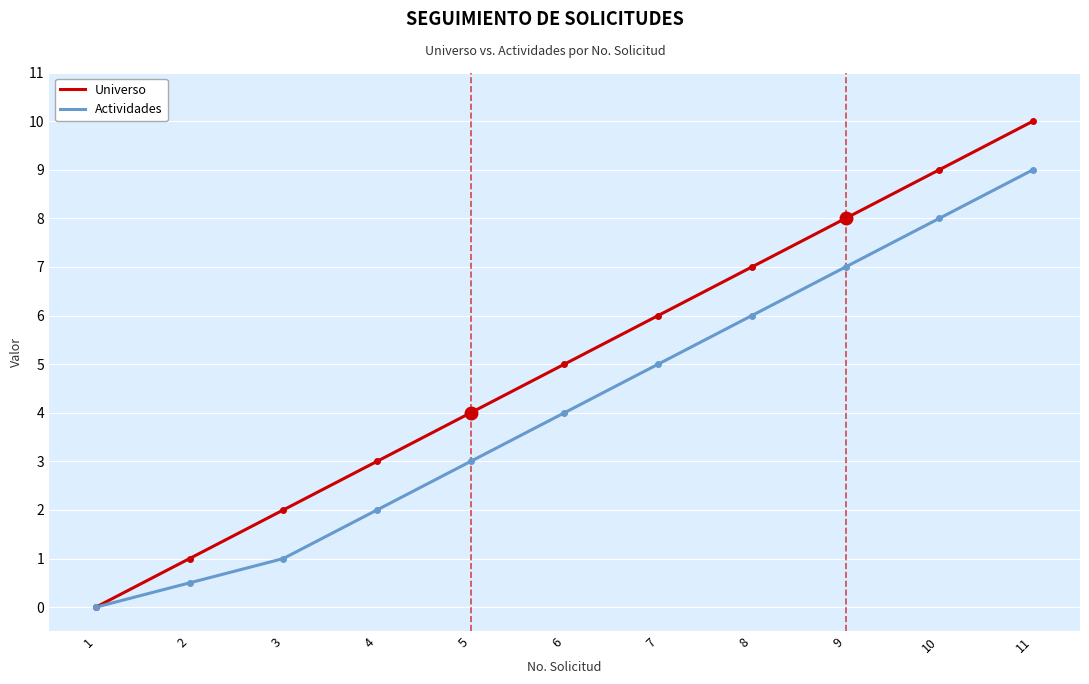

What is the difference between the Universo values at 1 and 11?

10.0